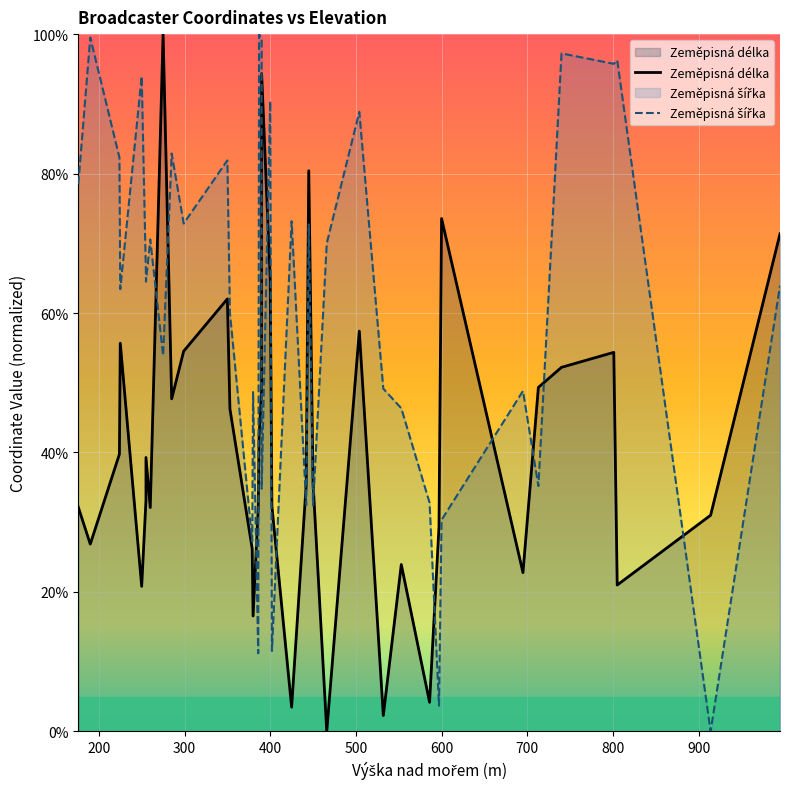

After their last crossing, which series has the higher values: Zeměpisná šířka or Zeměpisná délka?

Zeměpisná délka